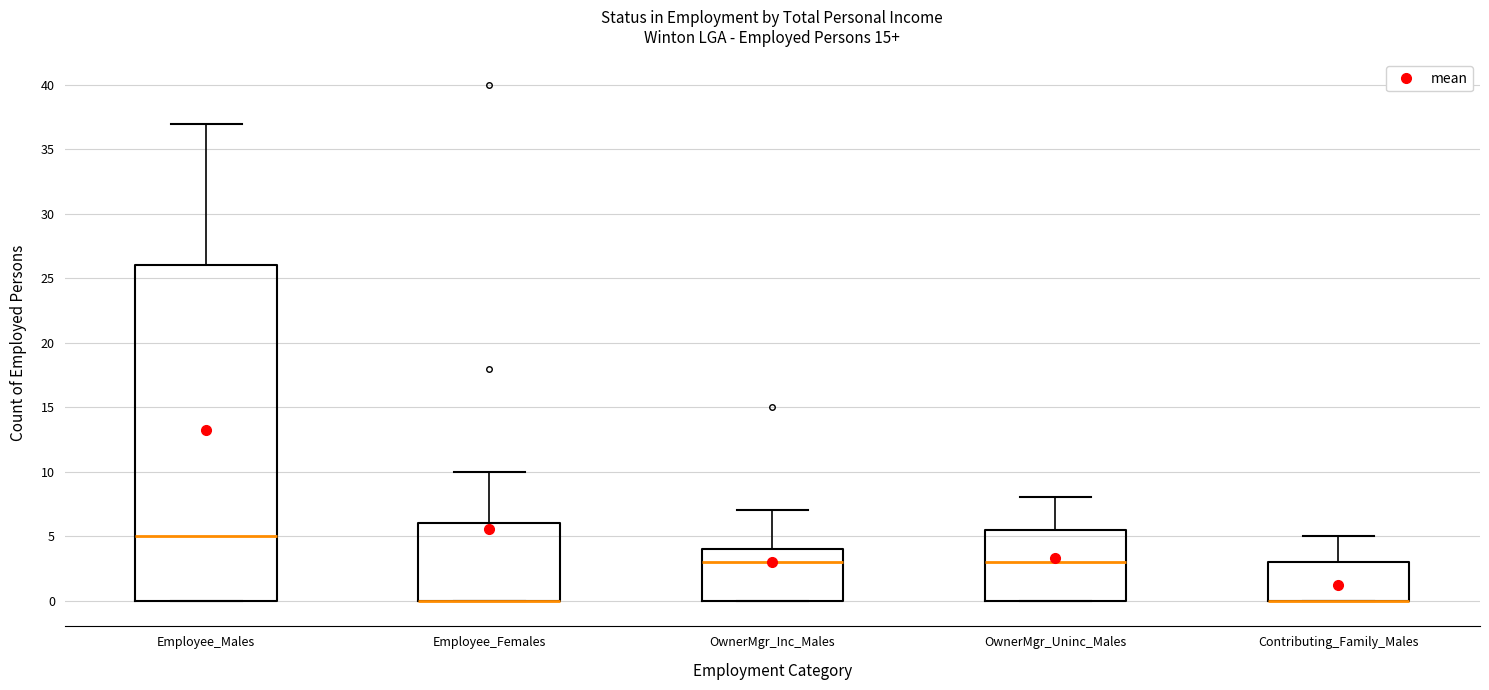

Where does the upper whisker of the box for OwnerMgr_Uninc_Males end on the y-axis? The values are not printed on the chart, so give them approximately, as read against the axis.

8.0